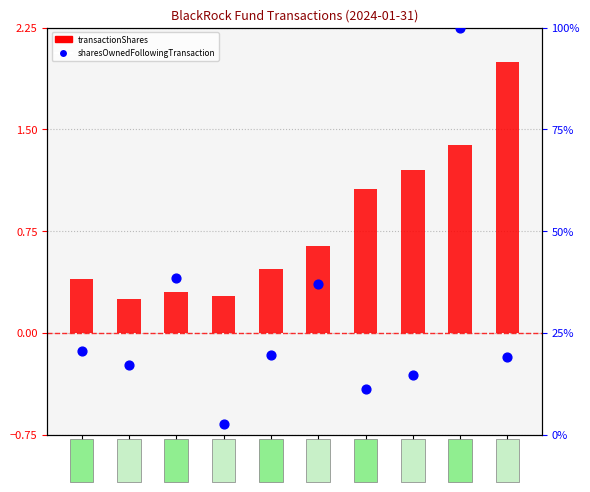

Which series has the largest Y range (max minus min)?

sharesOwnedFollowingTransaction